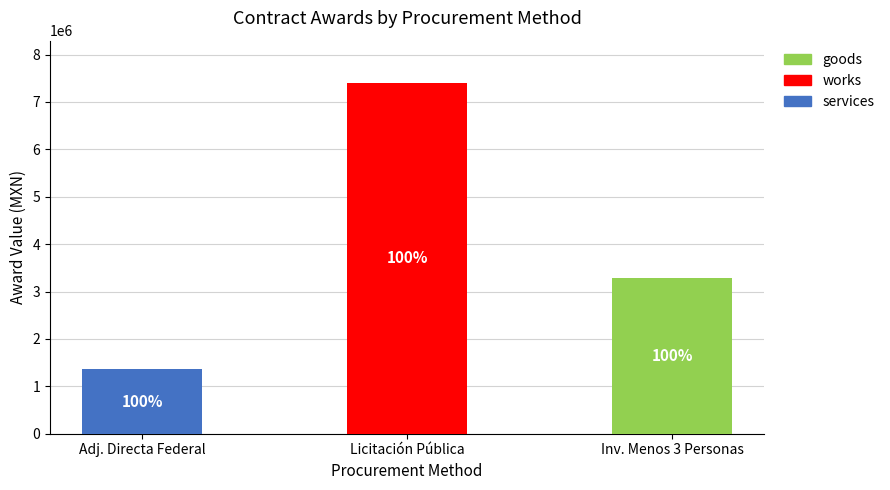

At which label does services reach its peak?

Adj. Directa Federal